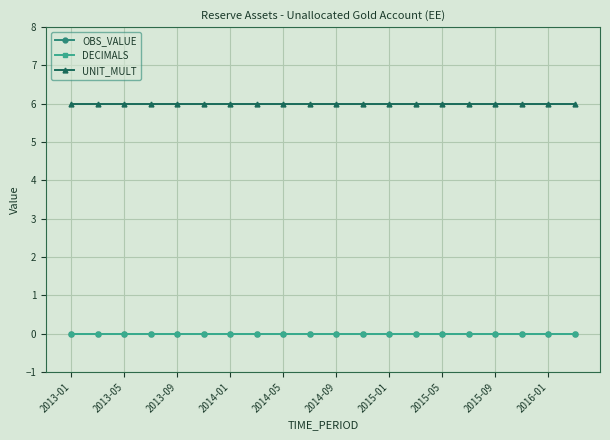

True or false: OBS_VALUE has more than 1 points higher than both neighbors.

False